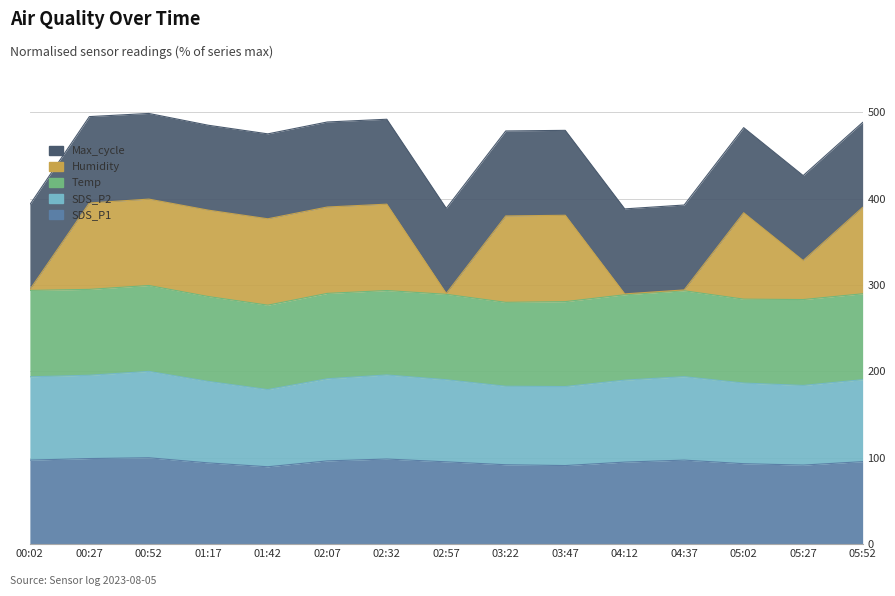

What is the highest value of the SDS_P1 series?

100.0